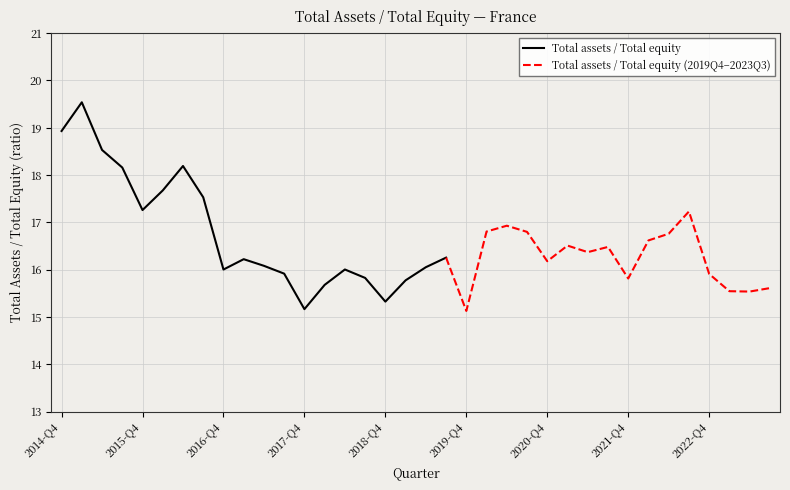

What is the change in value from 2015-Q2 to 2017-Q2?

-2.4